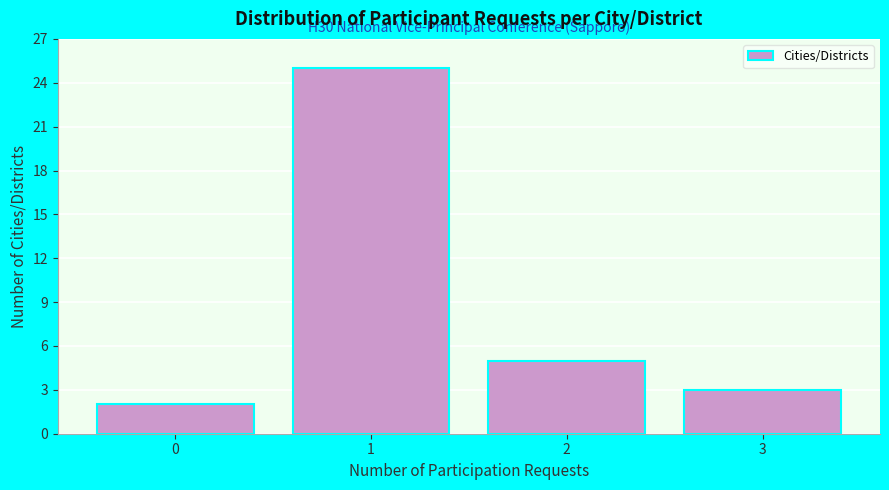

Reading right to left, list all the values displayed in this chart.

3=3	2=5	1=25	0=2